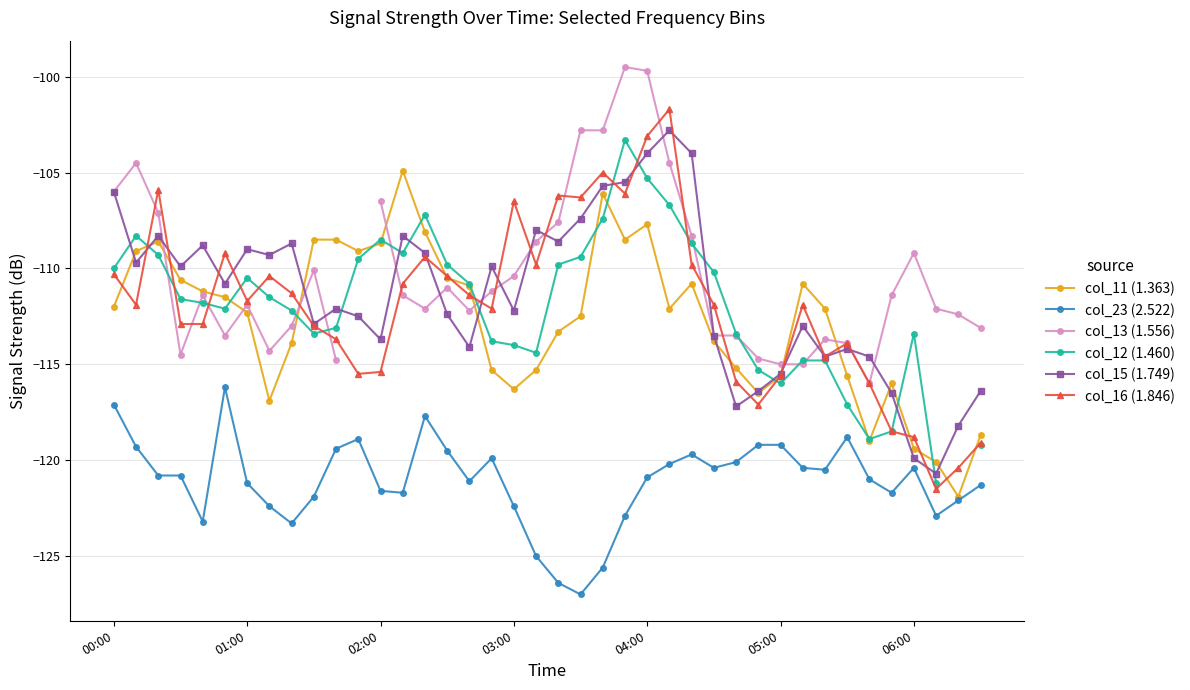

How many data points in col_23 (2.522) are less than -120?

28